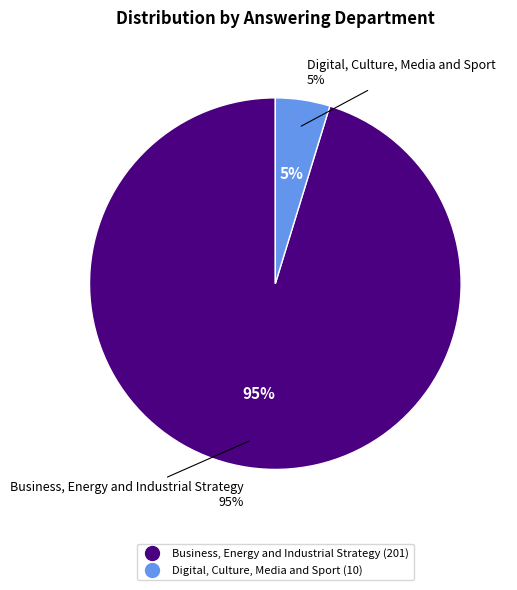

What is the change in value from Business, Energy and Industrial Strategy to Digital, Culture, Media and Sport?

-191